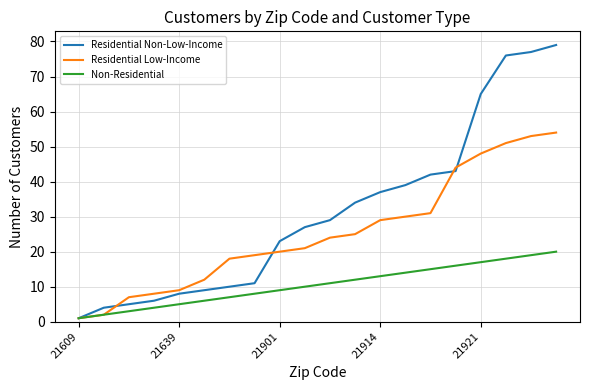

List the series in order of their peak value, highest first.

Residential Non-Low-Income, Residential Low-Income, Non-Residential